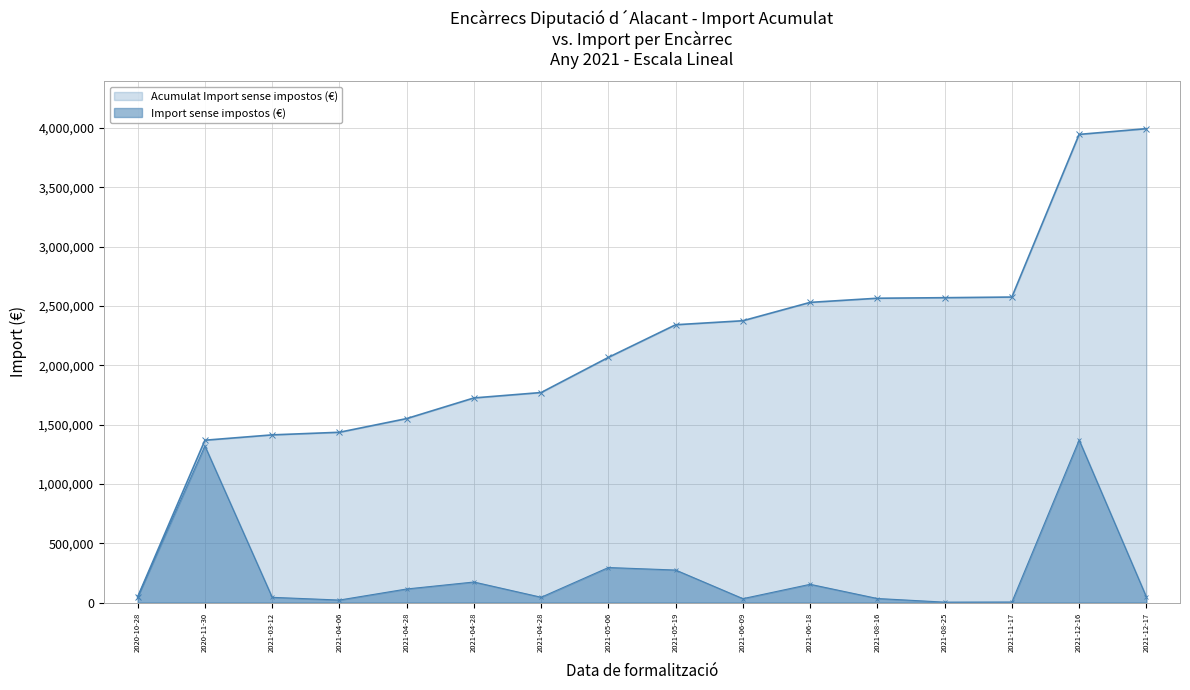

Reading left to right, extract all data points from this chart.

48300.0	1320000.0	45000.0	22000.0	115237.8	173964.9	45530.6	296000.0	274869.7	33840.0	154640.0	35000.0	4442.2	5508.9	1370000.0	48300.0